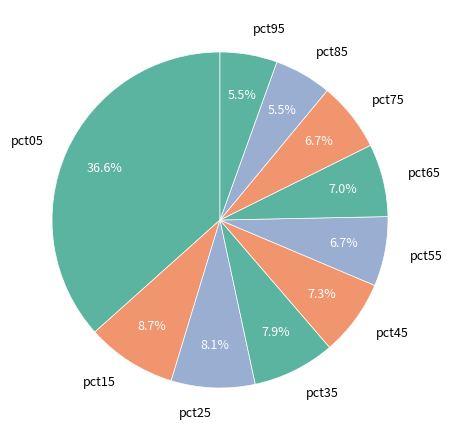

Between pct25 and pct95, which is larger?

pct25